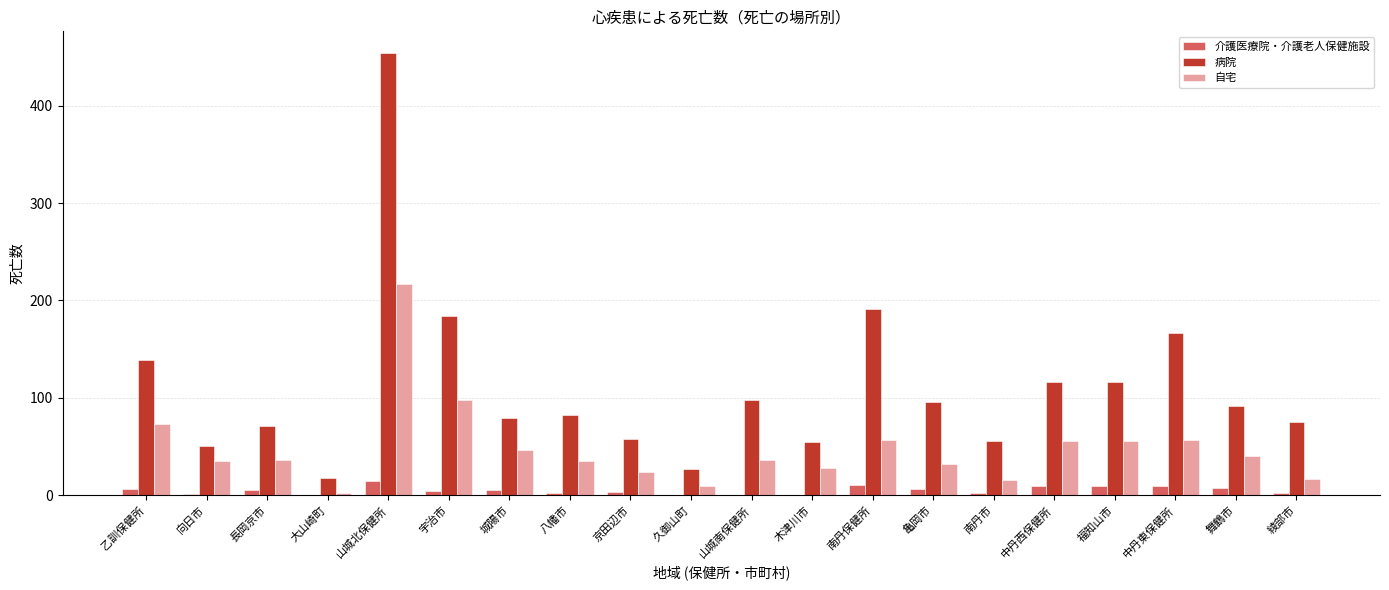

Does the chart contain stacked bars?

No